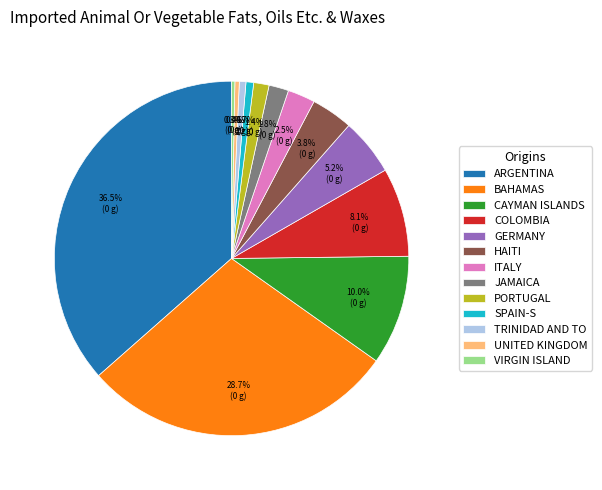

What is the largest slice in the pie chart?

ARGENTINA